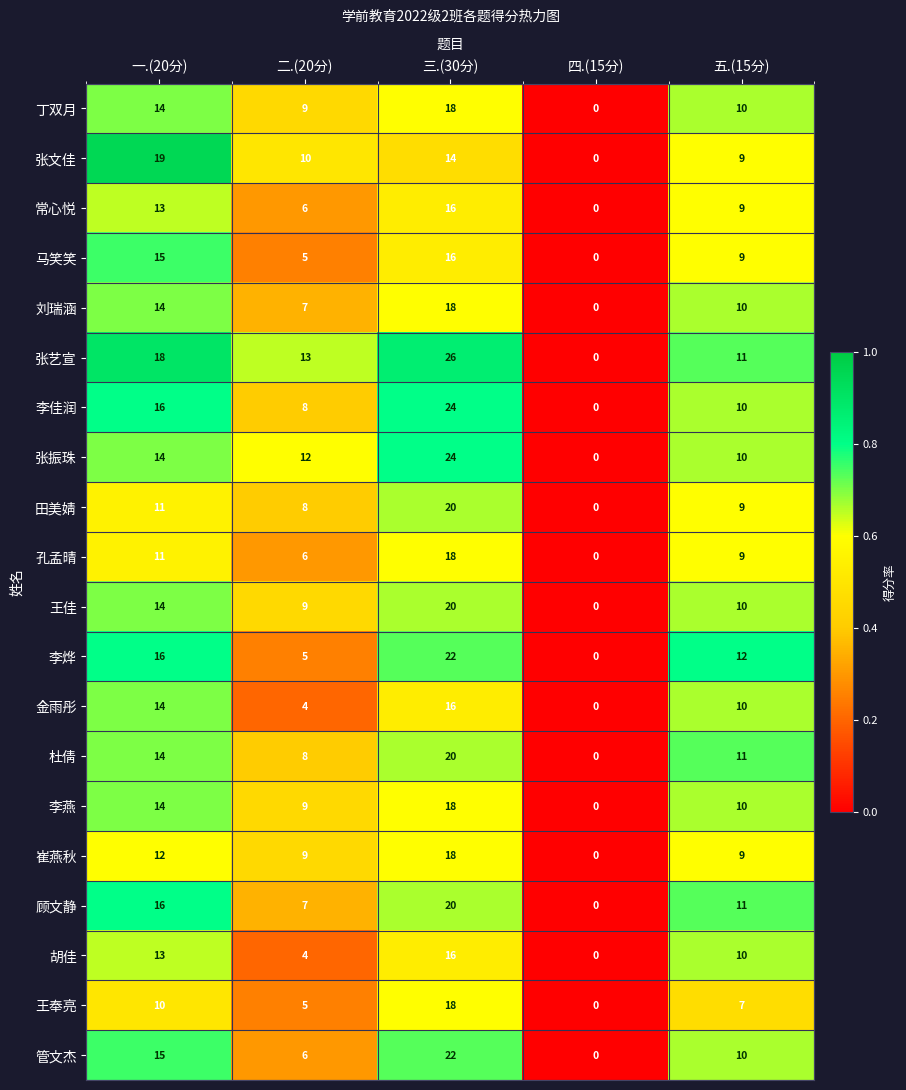

What is the difference between the second highest and minimum values in the 王佳 series?

14